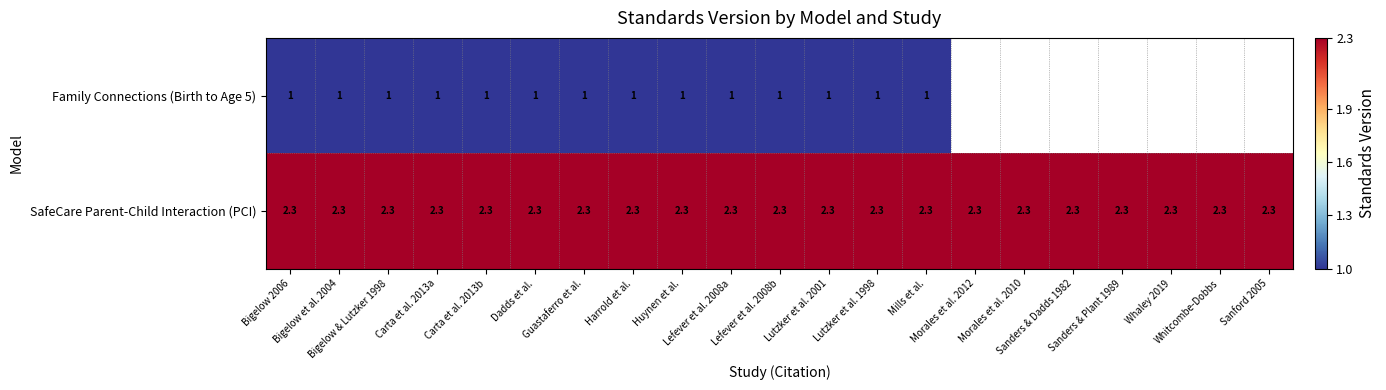

The value of Family Connections (Birth to Age 5) at Carta et al. 2013a is 0.3. True or false?

False